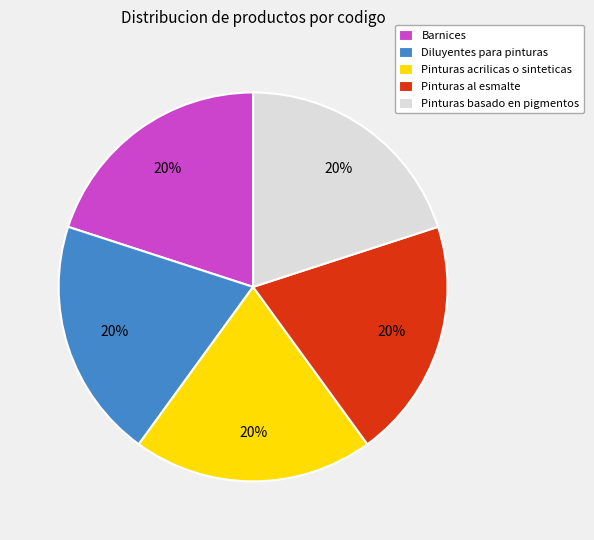

Combined, do Pinturas acrilicas o sinteticas and Diluyentes para pinturas account for over 50%?

No